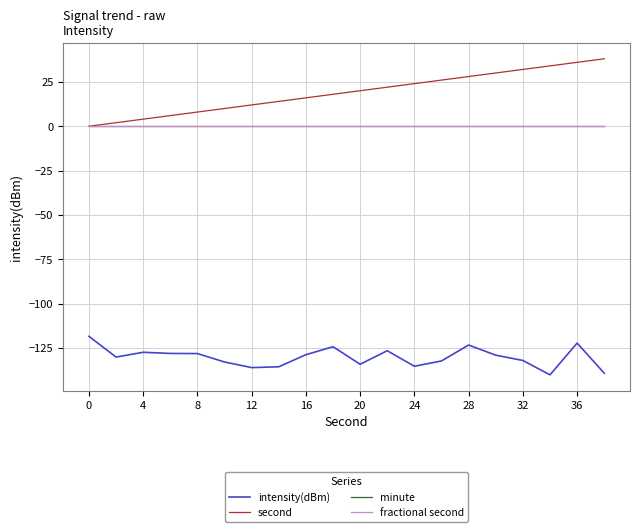

Reading left to right, extract all data points from this chart.

intensity(dBm): -118.3	-130.0	-127.3	-128.0	-128.1	-132.8	-136.0	-135.5	-128.7	-124.2	-134.1	-126.5	-135.2	-132.2	-123.2	-129.0	-131.9	-140.0	-122.2	-139.1
second: 0.0	2.0	4.0	6.0	8.0	10.0	12.0	14.0	16.0	18.0	20.0	22.0	24.0	26.0	28.0	30.0	32.0	34.0	36.0	38.0
minute: 0.0	0.0	0.0	0.0	0.0	0.0	0.0	0.0	0.0	0.0	0.0	0.0	0.0	0.0	0.0	0.0	0.0	0.0	0.0	0.0
fractional second: 0.0	0.0	0.0	0.0	0.0	0.0	0.0	0.0	0.0	0.0	0.0	0.0	0.0	0.0	0.0	0.0	0.0	0.0	0.0	0.0